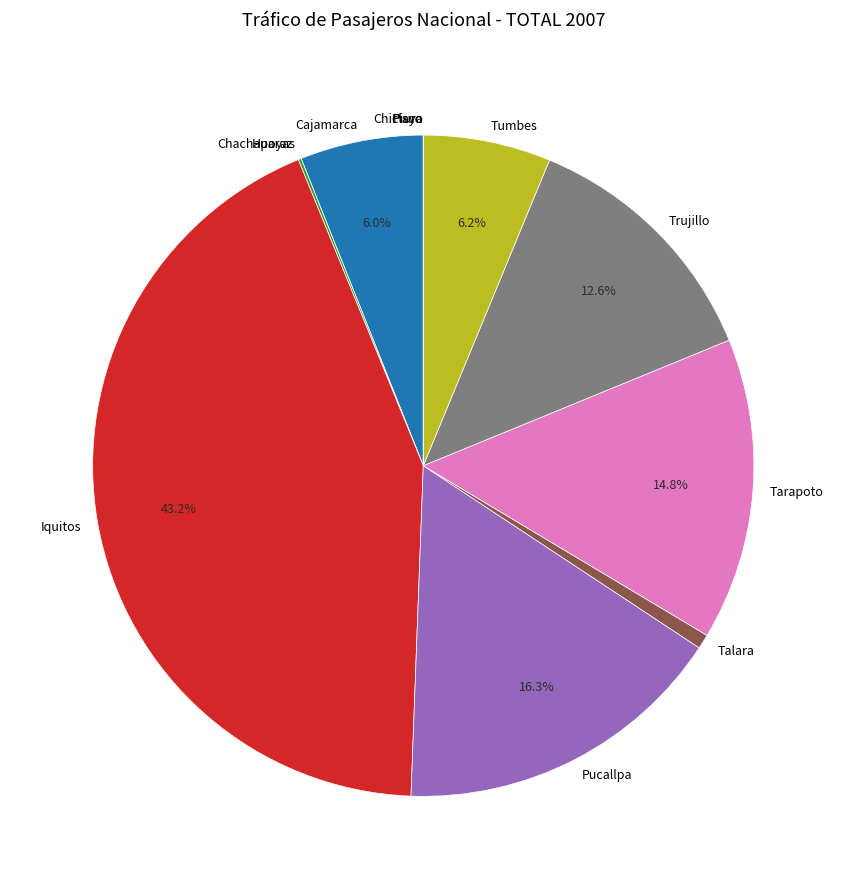

Approximately how many times larger is the value at Tarapoto compared to Pucallpa?

0.9